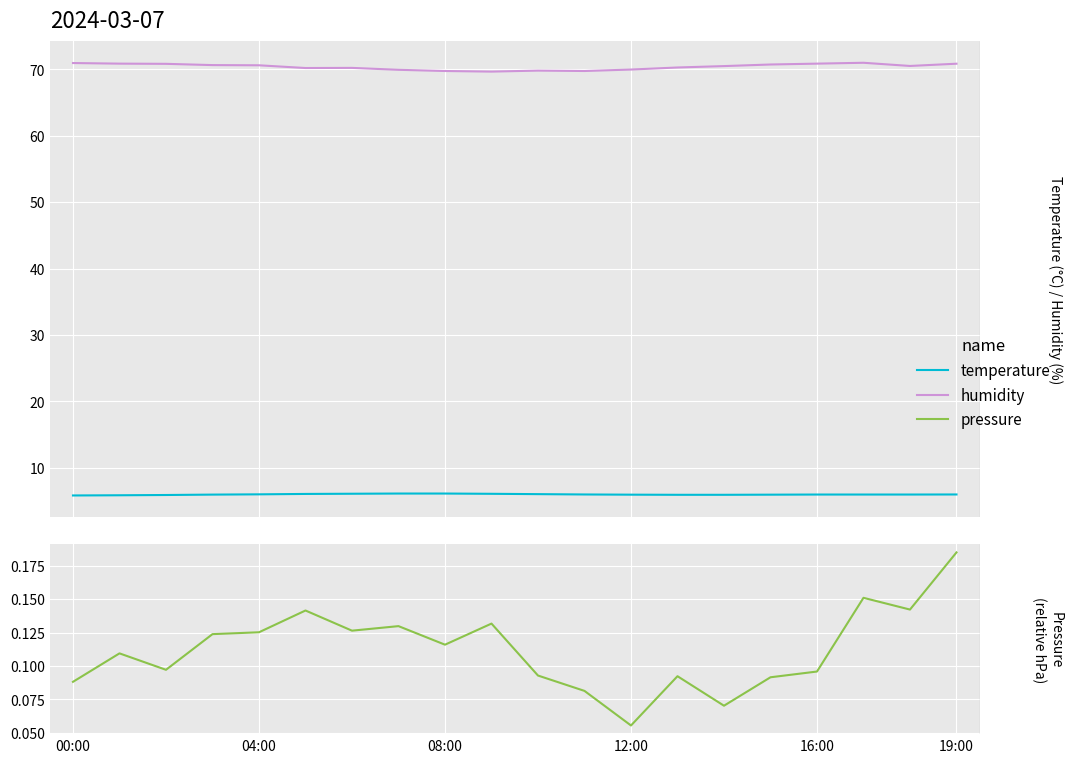

Which has a higher value, 15 or 14?

15